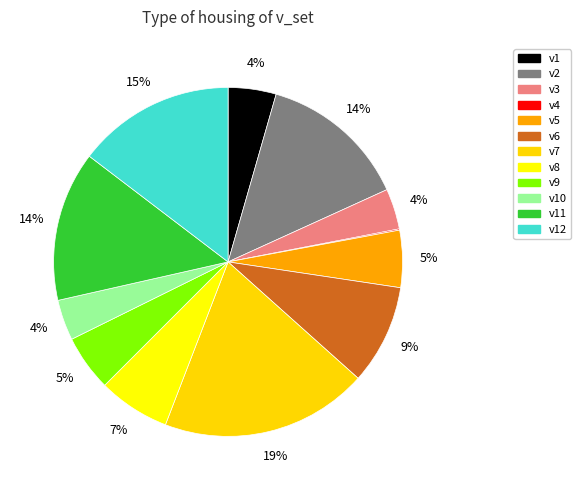

What is the largest slice in the pie chart?

v7